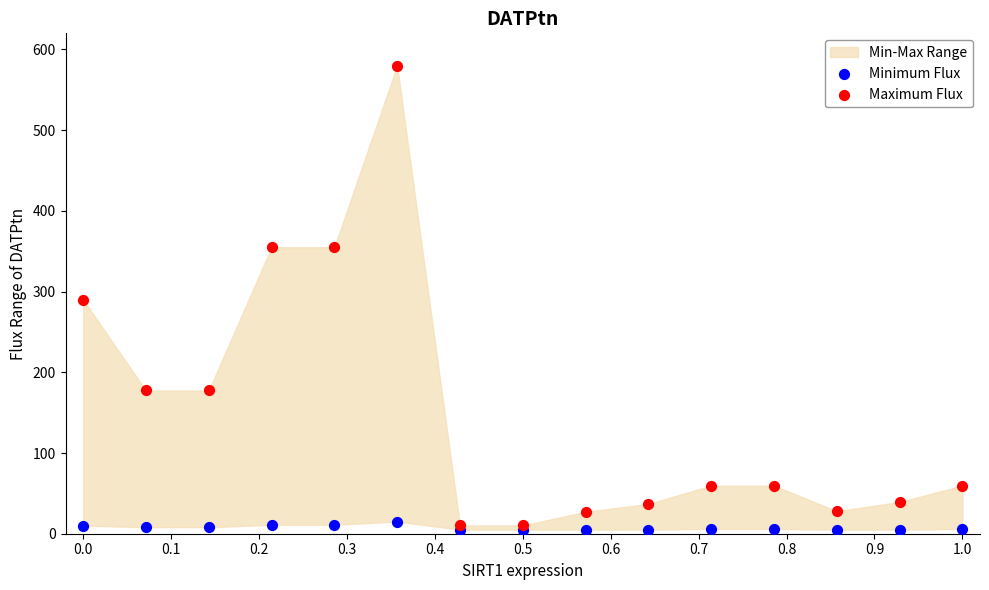

Which series contains the highest Y value?

Maximum Flux